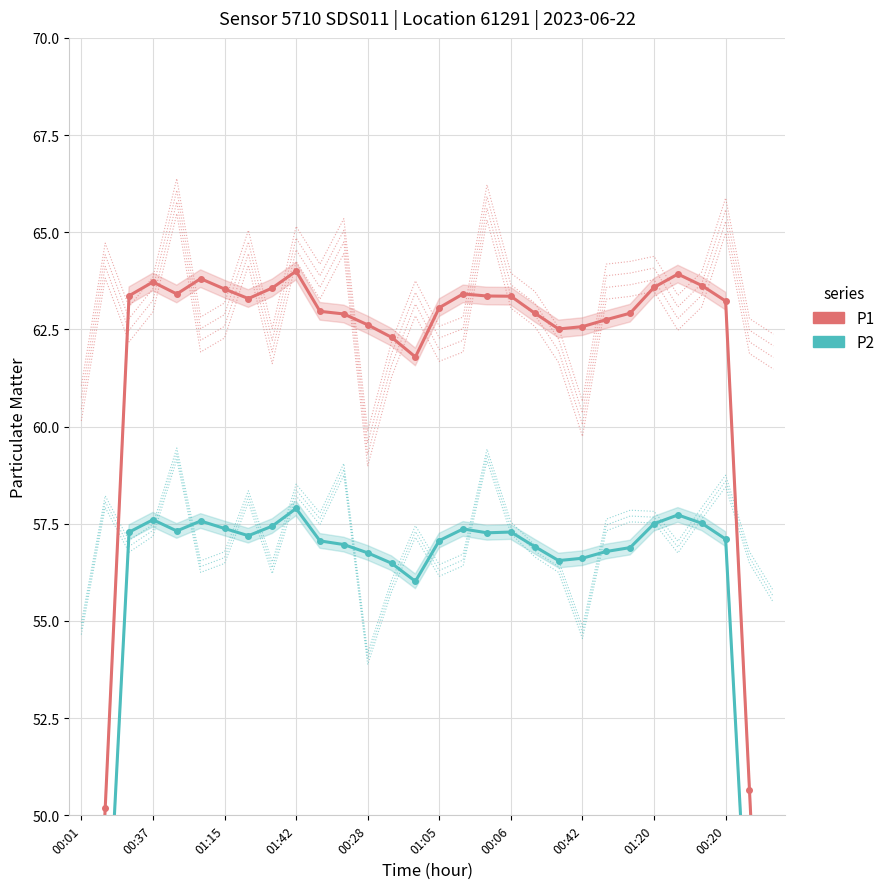

How many categories are shown in the chart?

30